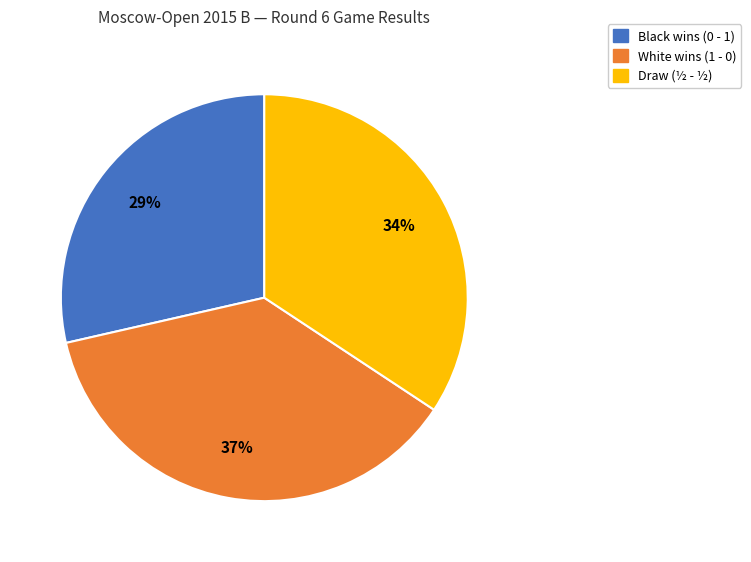

Is there any slice that represents more than half of the pie?

No